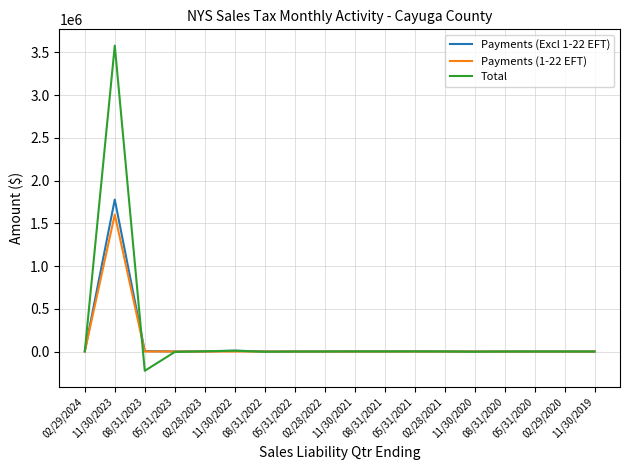

What is the maximum value shown in the chart?

3578550.0